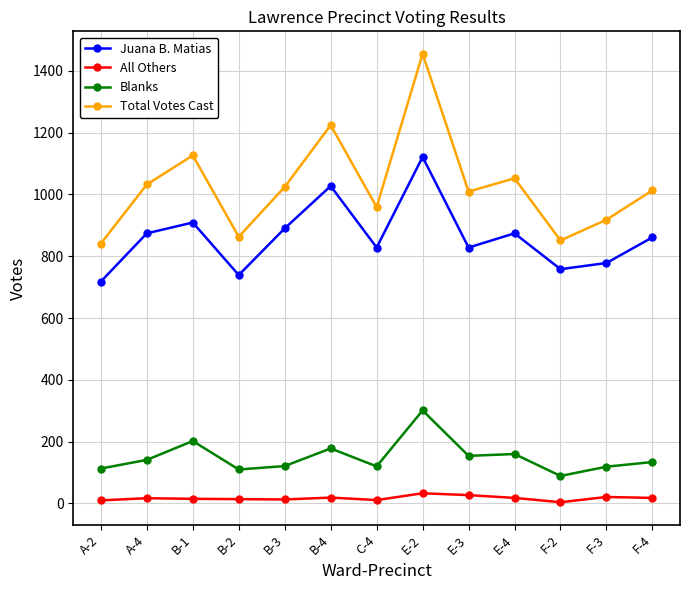

How many lines are shown in the chart?

4